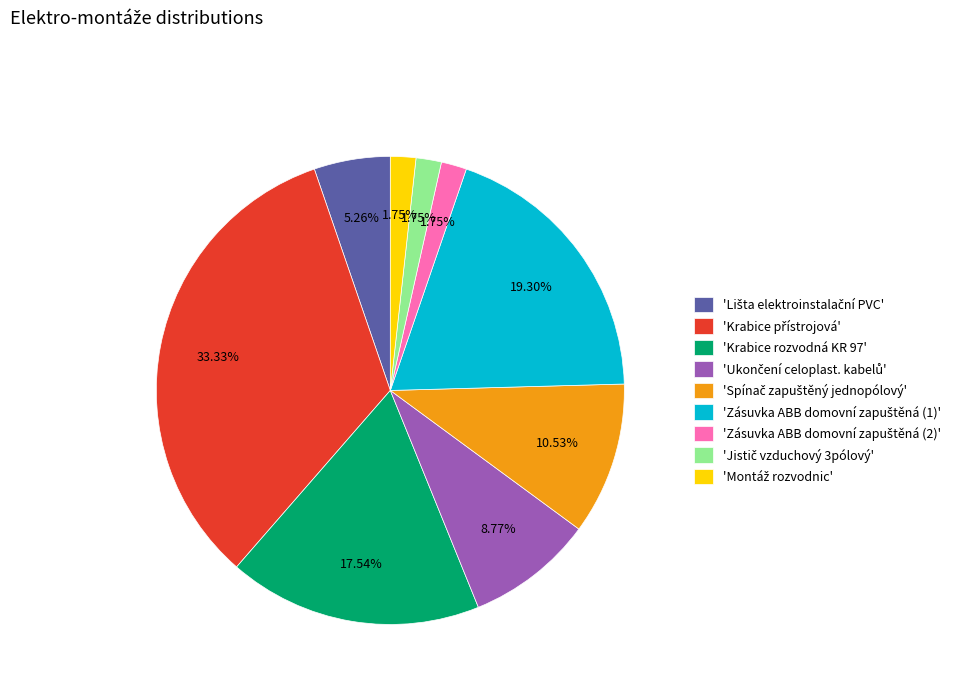

Is there any slice that represents more than half of the pie?

No